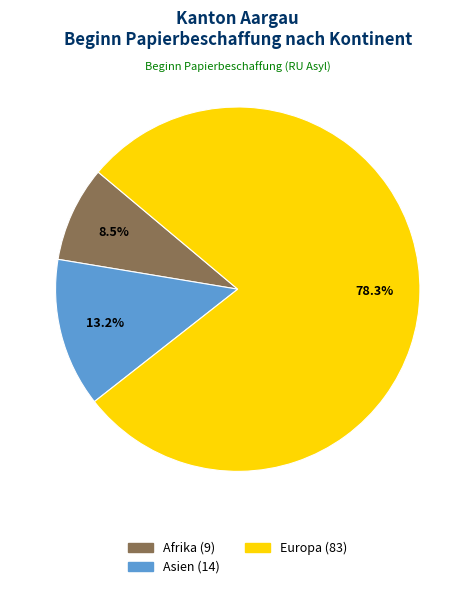

Does any single category account for the majority?

Yes